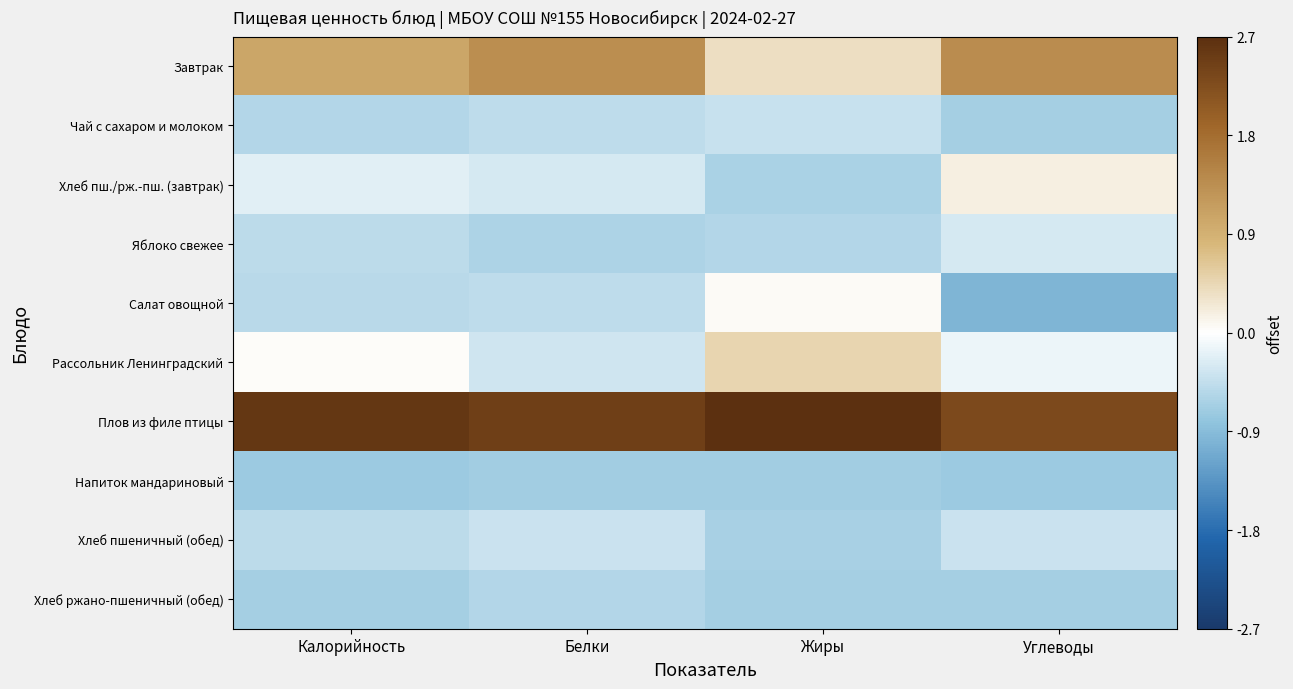

Reading right to left, extract all data points from this chart.

Завтрак: Углеводы=1.4	Жиры=0.4	Белки=1.4	Калорийность=1.1
Чай с сахаром и молоком: Углеводы=-0.7	Жиры=-0.4	Белки=-0.5	Калорийность=-0.6
Хлеб пш./рж.-пш. (завтрак): Углеводы=0.2	Жиры=-0.6	Белки=-0.3	Калорийность=-0.2
Яблоко свежее: Углеводы=-0.3	Жиры=-0.6	Белки=-0.6	Калорийность=-0.5
Салат овощной: Углеводы=-1.0	Жиры=0.0	Белки=-0.5	Калорийность=-0.5
Рассольник Ленинградский: Углеводы=-0.1	Жиры=0.5	Белки=-0.4	Калорийность=0.0
Плов из филе птицы: Углеводы=2.3	Жиры=2.7	Белки=2.5	Калорийность=2.6
Напиток мандариновый: Углеводы=-0.7	Жиры=-0.7	Белки=-0.7	Калорийность=-0.7
Хлеб пшеничный (обед): Углеводы=-0.4	Жиры=-0.6	Белки=-0.4	Калорийность=-0.5
Хлеб ржано-пшеничный (обед): Углеводы=-0.7	Жиры=-0.7	Белки=-0.6	Калорийность=-0.7